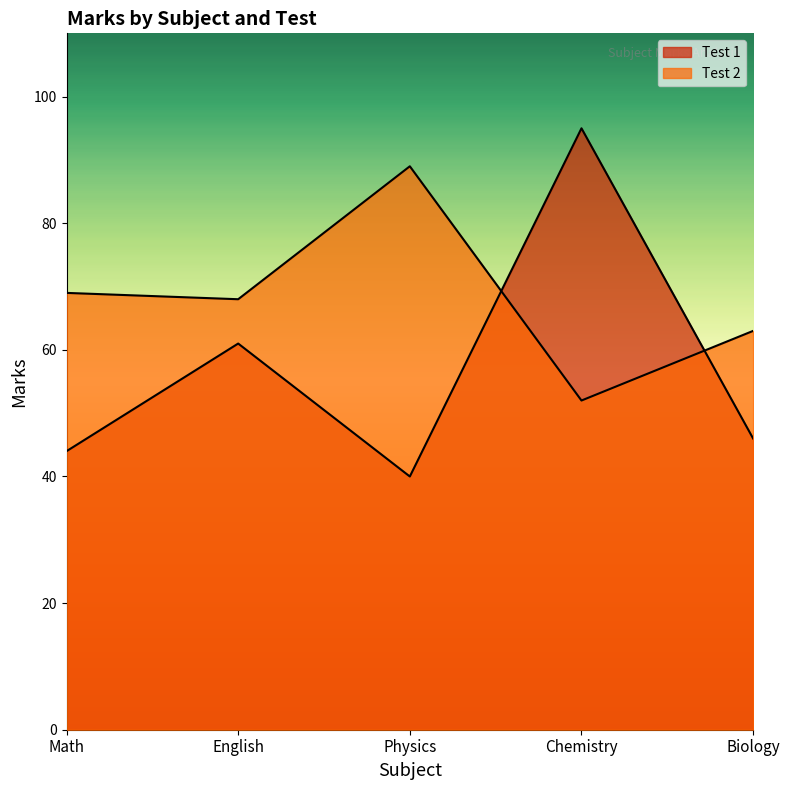

What value does the Test 1 series have at Physics, to the nearest 5?

40